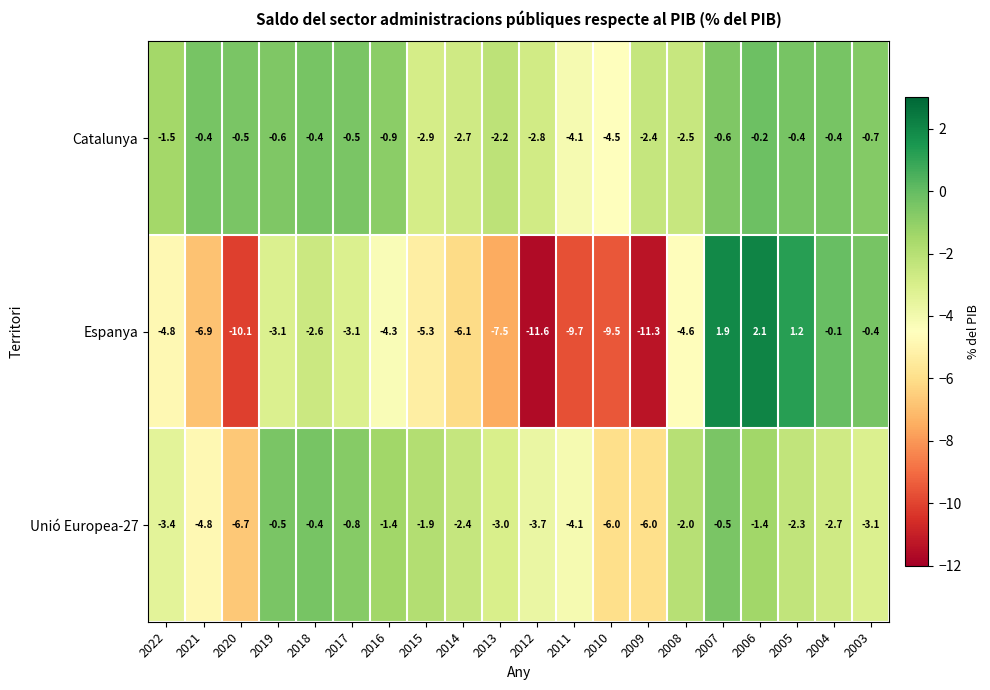

What is the sum of all Unió Europea-27 values?

-57.1